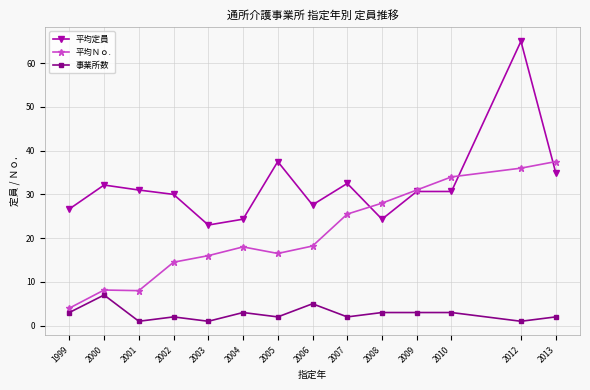

At 2008, list the series in order from largest to smallest.

平均Ｎｏ., 平均定員, 事業所数